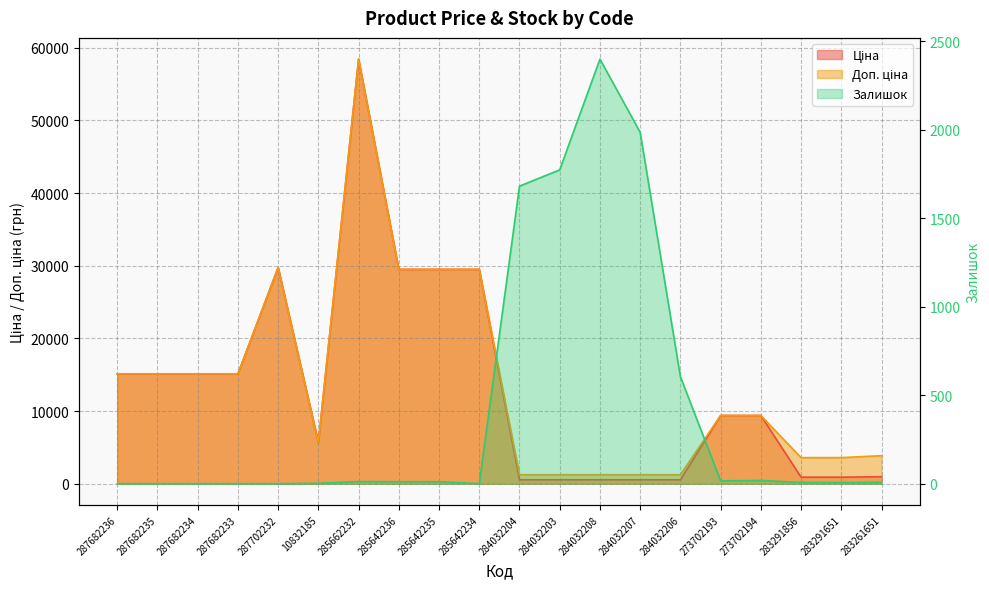

What is the label of the 13th point from the right?

285642236